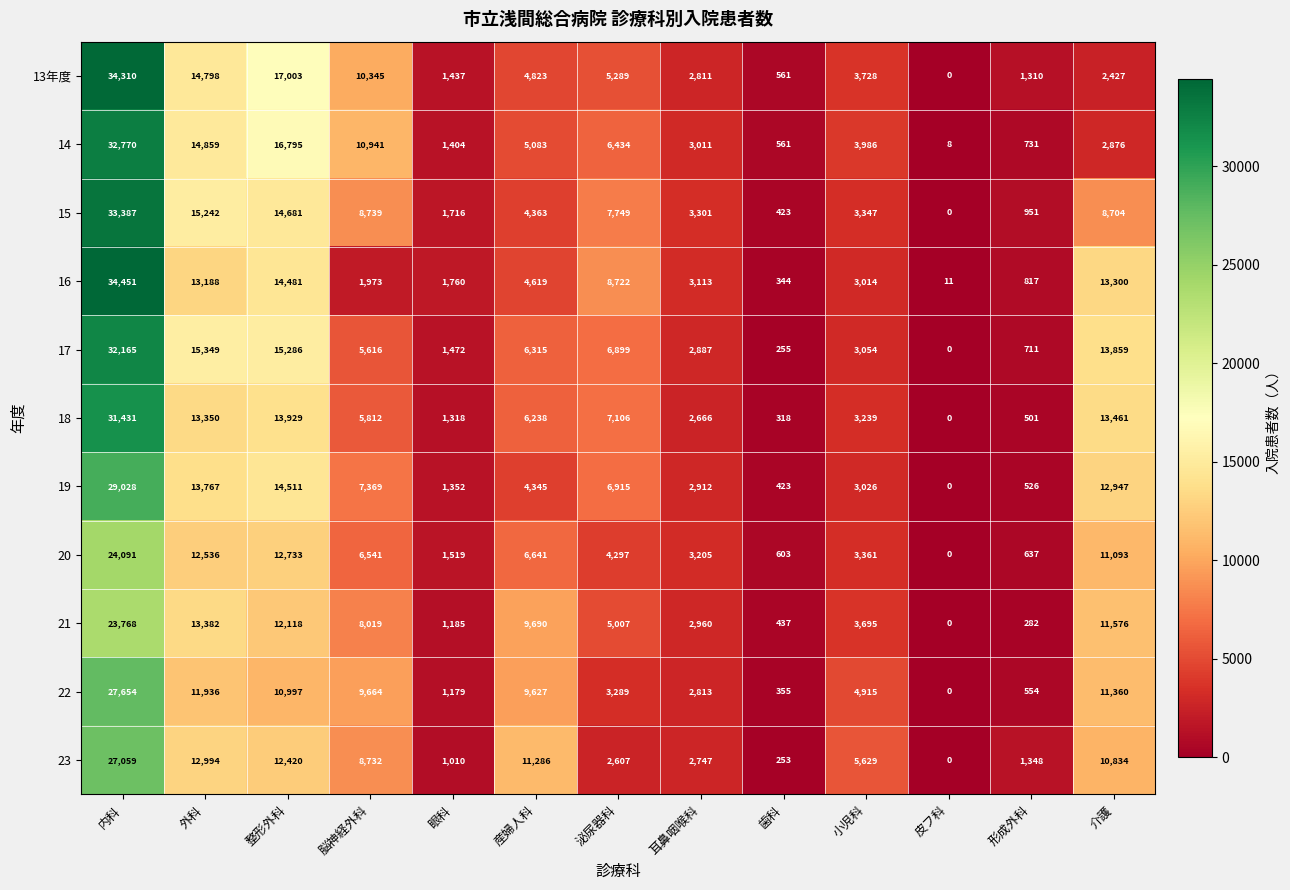

Where does the 14 series first go above 3986?

内科